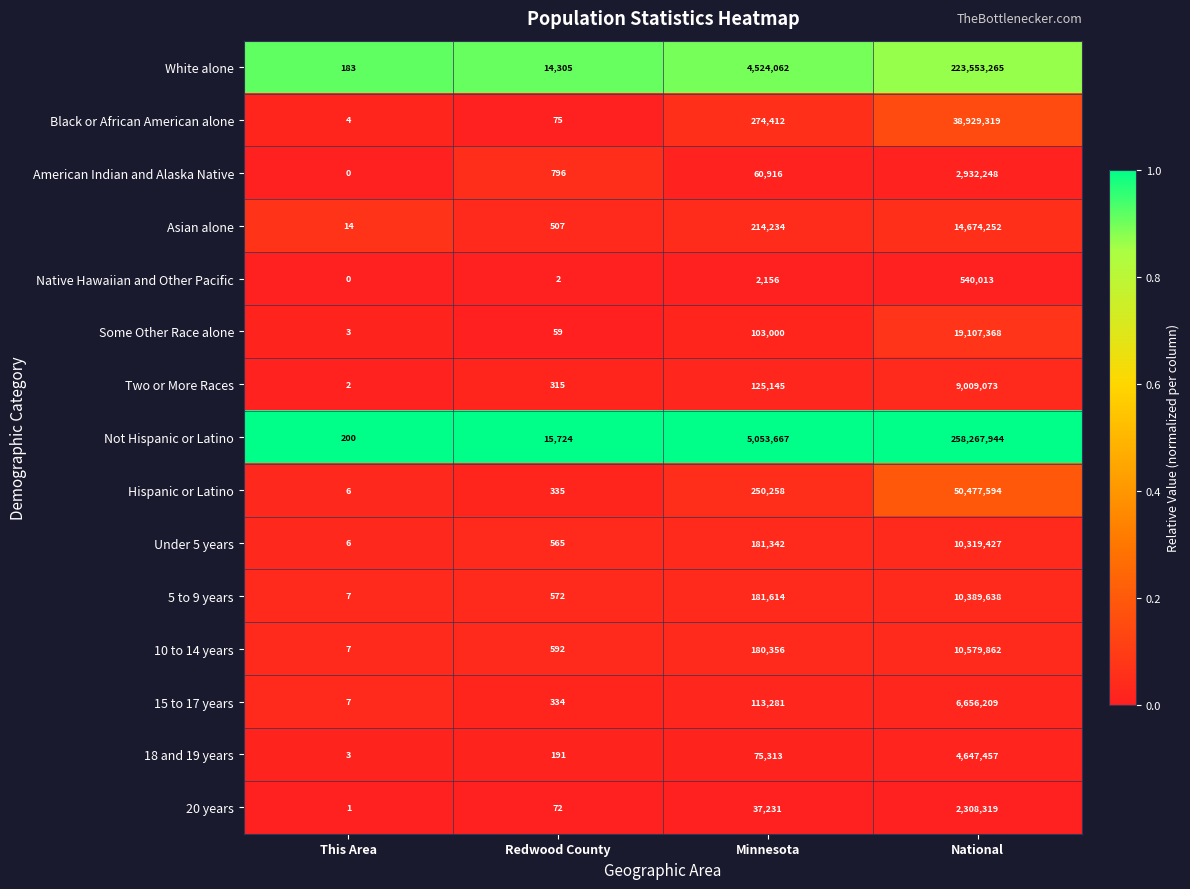

Which series has the widest spread of values?

Not Hispanic or Latino